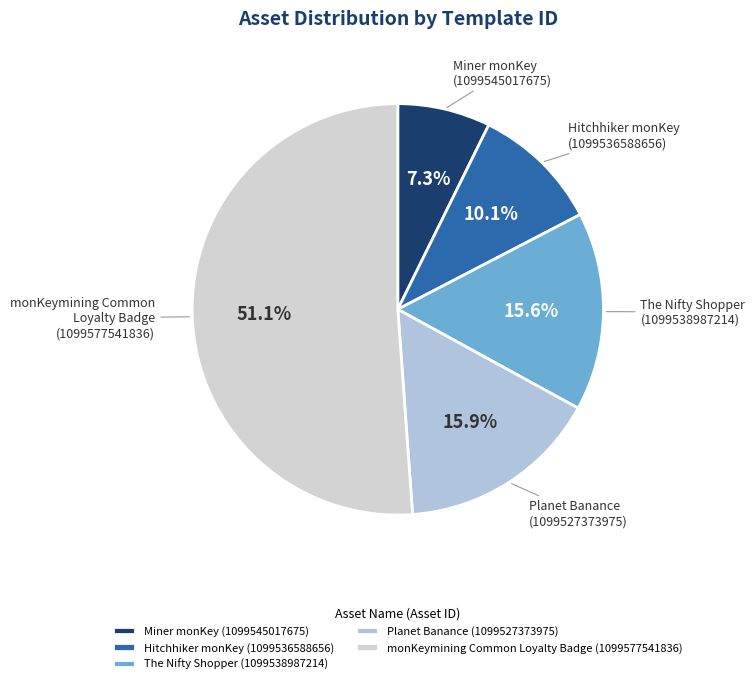

What is the majority slice?

monKeymining Common Loyalty Badge (1099577541836)